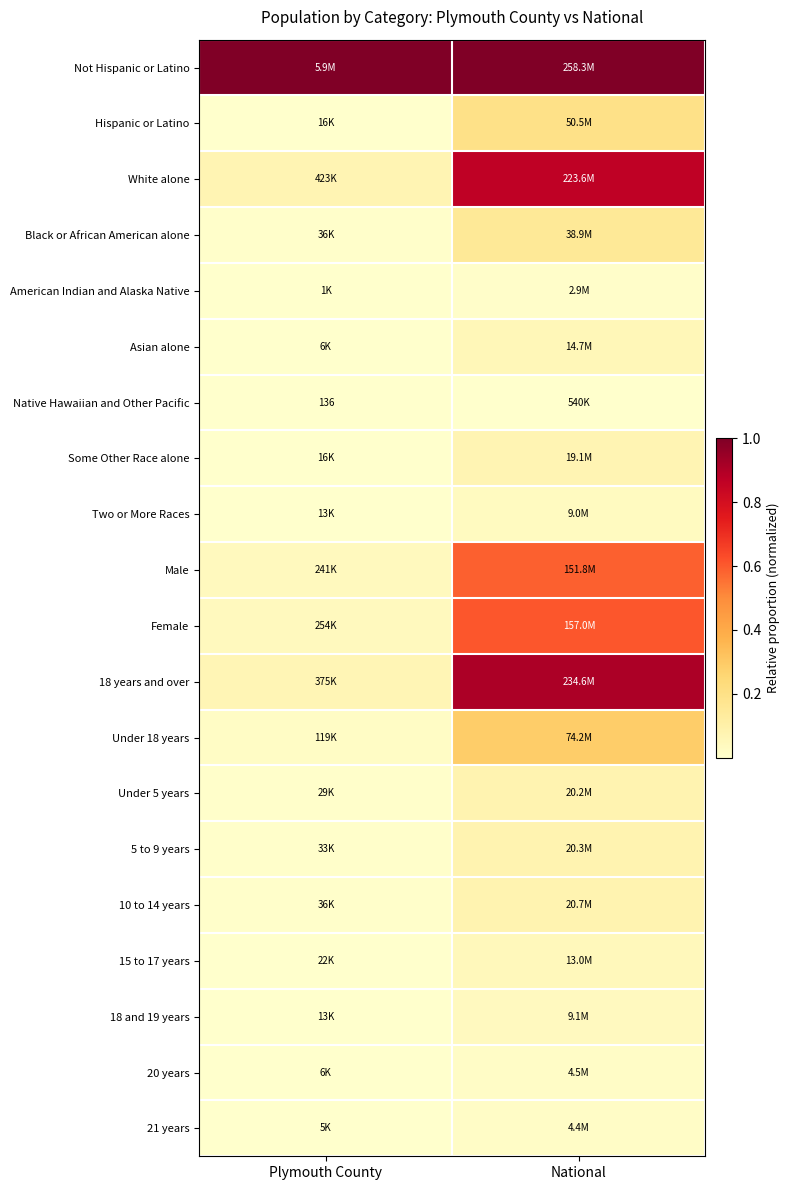

True or false: Hispanic or Latino has a value of 0.0 at Plymouth County.

False